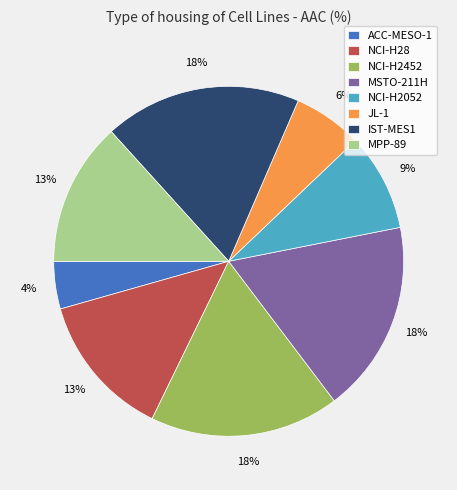

What percentage is the IST-MES1 slice, to the nearest percent?

18%